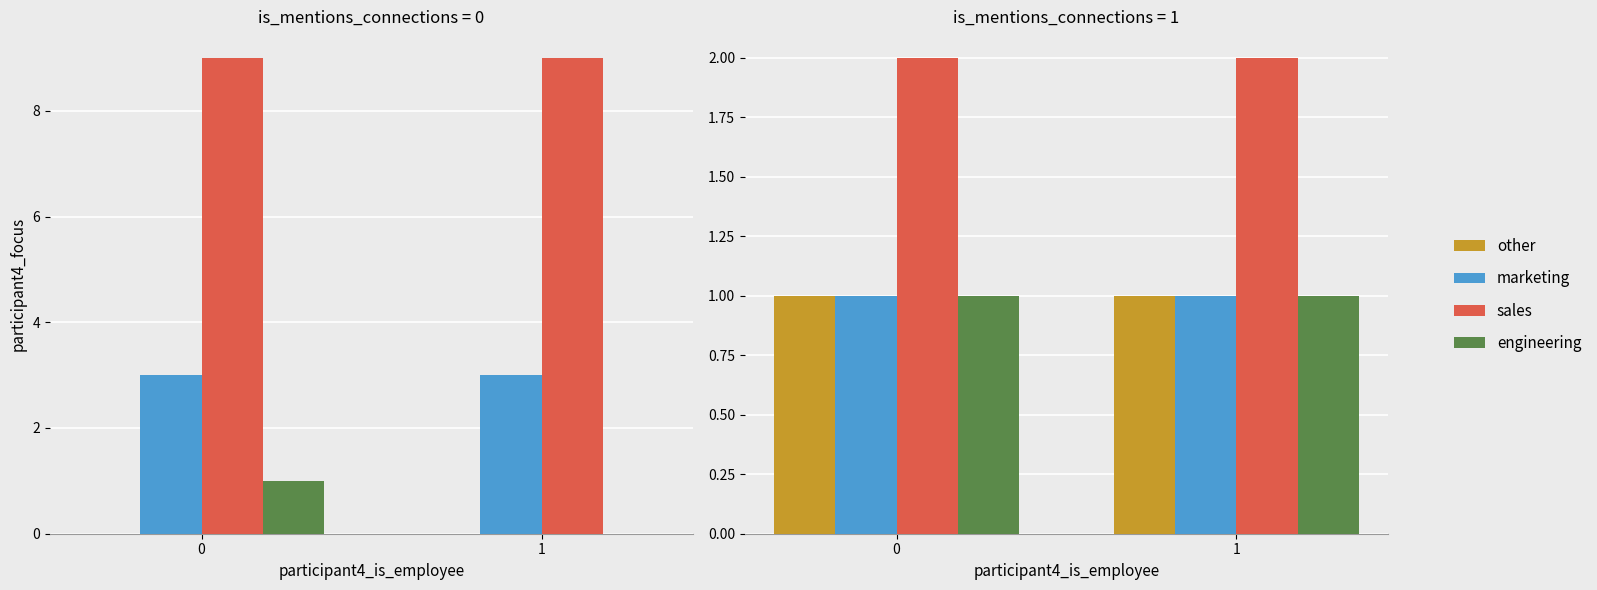

Is the value of marketing at 0 greater than the value of sales at 0?

No